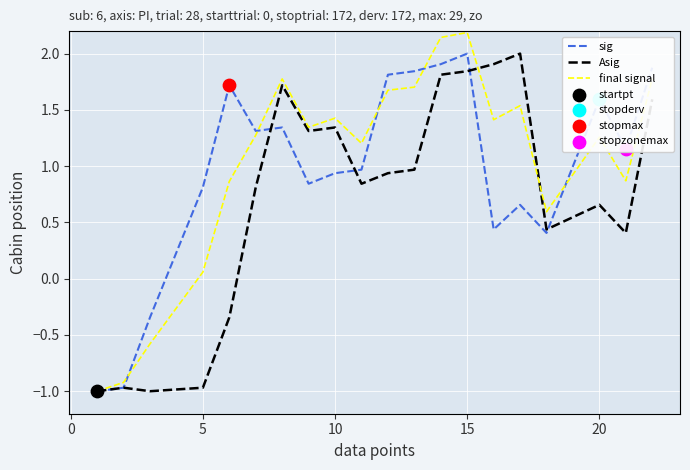

Which series has the largest total across all categories?

final signal